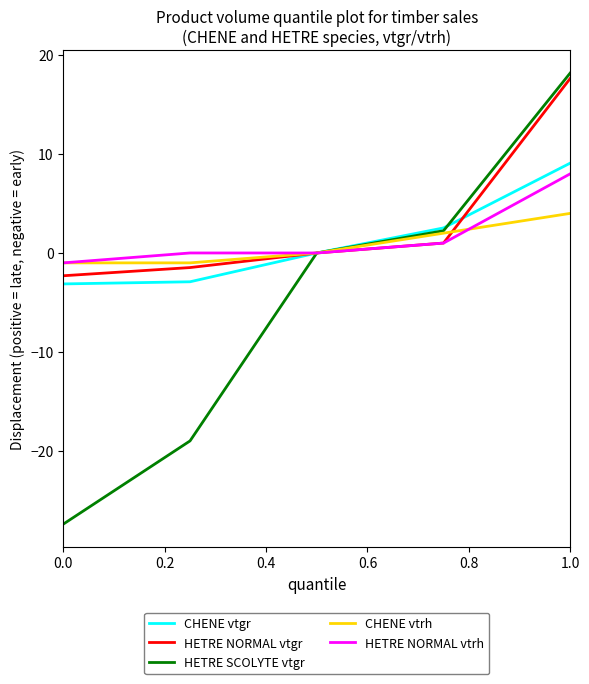

What are all the series names shown in the legend?

CHENE vtgr, HETRE NORMAL vtgr, HETRE SCOLYTE vtgr, CHENE vtrh, HETRE NORMAL vtrh